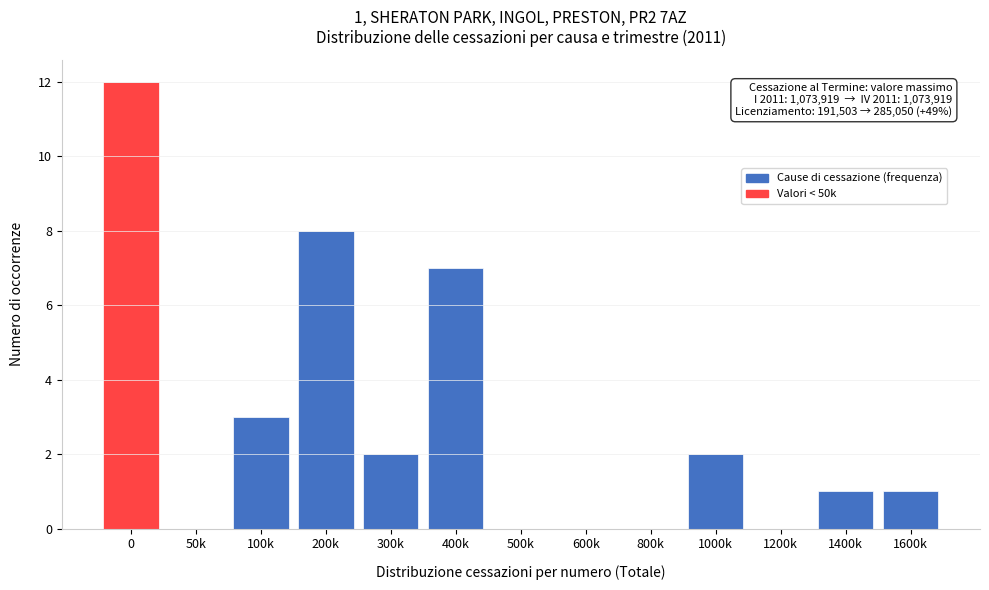

Reading left to right, list all the values displayed in this chart.

0=12	50k=0	100k=3	200k=8	300k=2	400k=7	500k=0	600k=0	800k=0	1000k=2	1200k=0	1400k=1	1600k=1